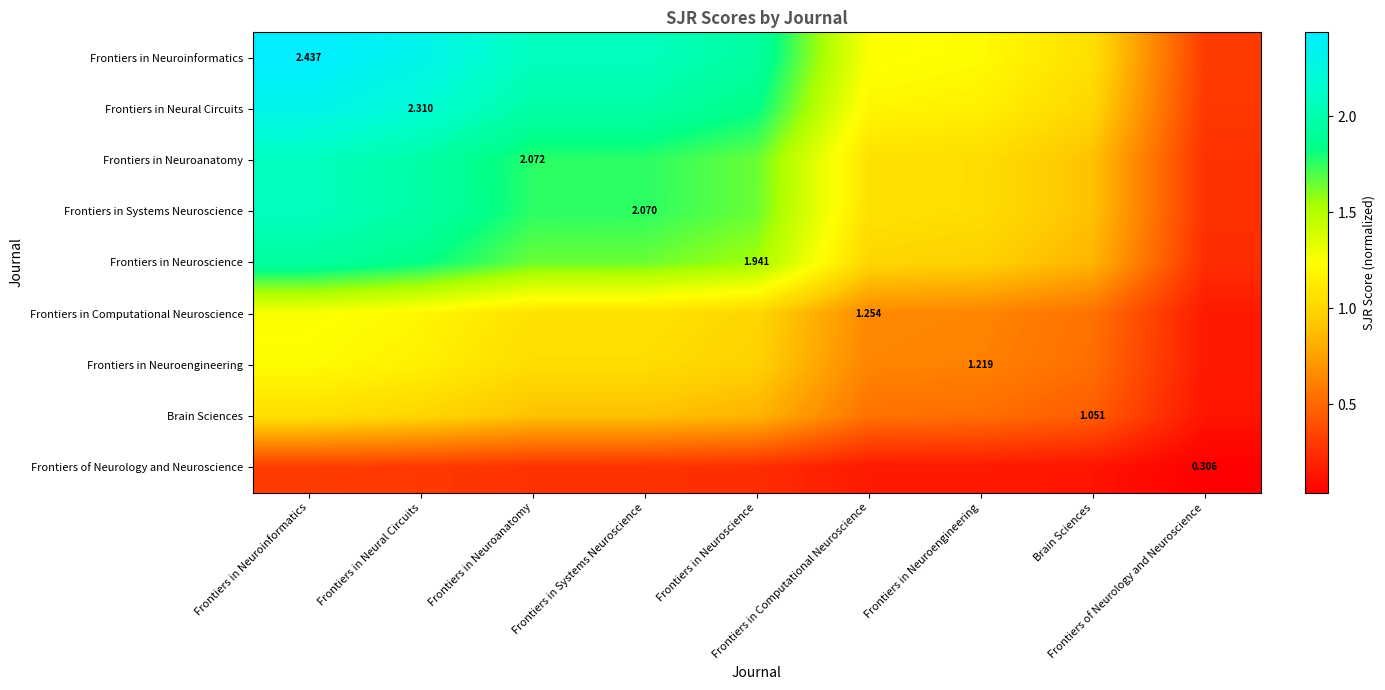

How many data points does each series have?

9